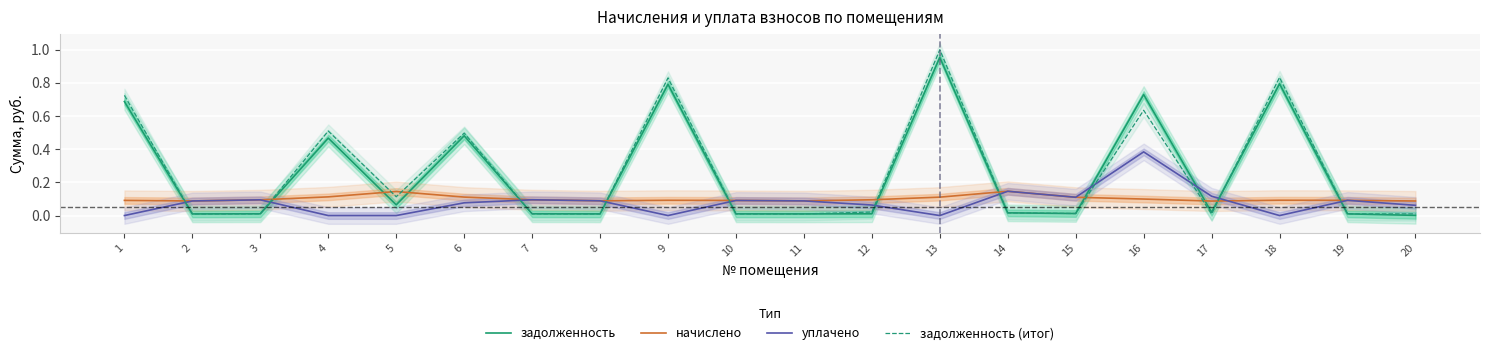

What is the highest value of the уплачено series?

0.4